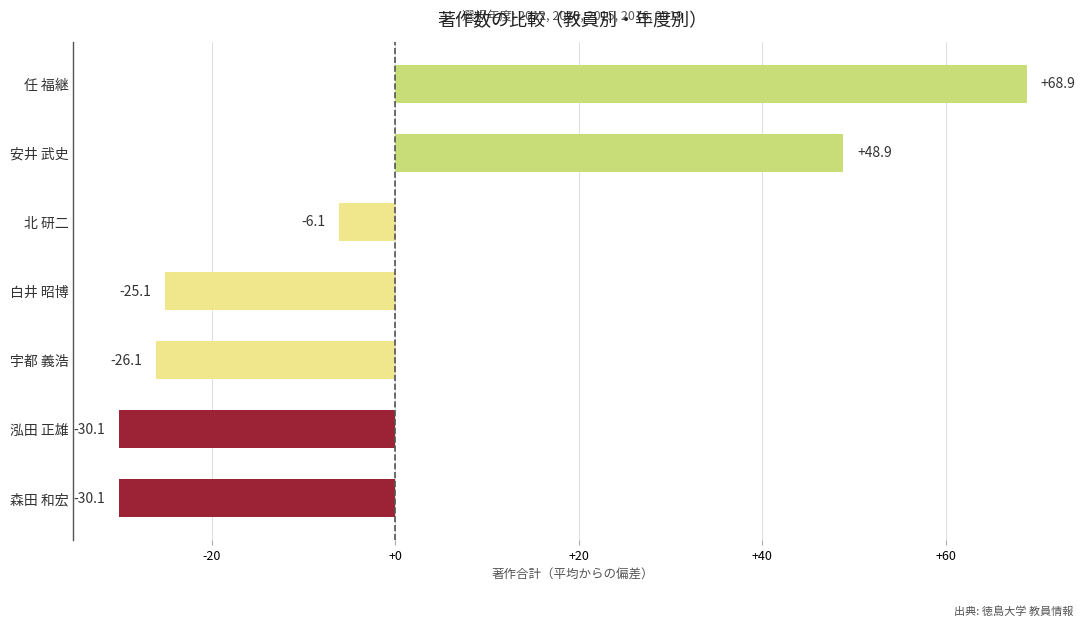

Reading bottom to top, list all the values displayed in this chart.

森田 和宏=-30.1	泓田 正雄=-30.1	宇都 義浩=-26.1	白井 昭博=-25.1	北 研二=-6.1	安井 武史=48.9	任 福継=68.9